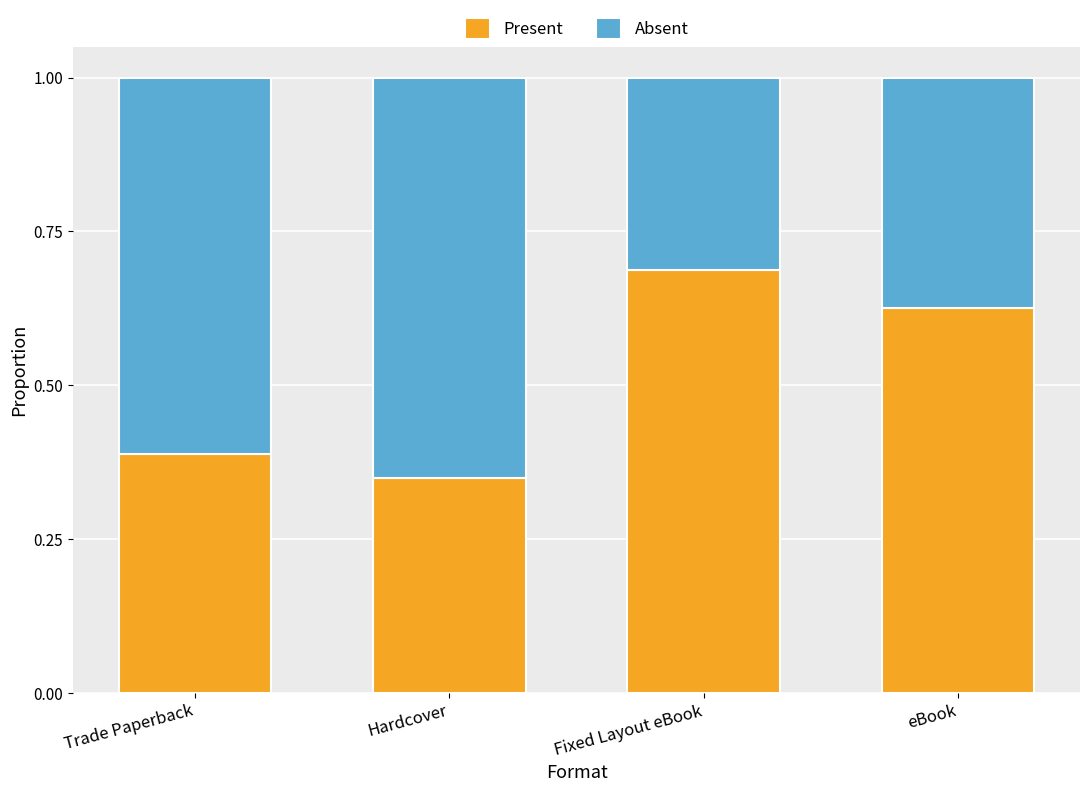

What is the sum of the Present values at Fixed Layout eBook and eBook?

1.3